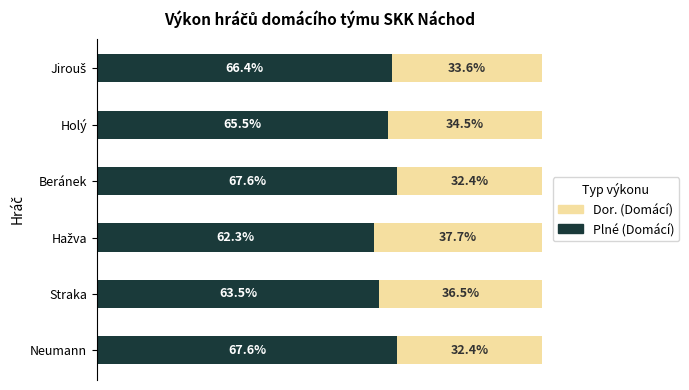

Where is Plné (Domácí) nearest to the value 64?

Straka